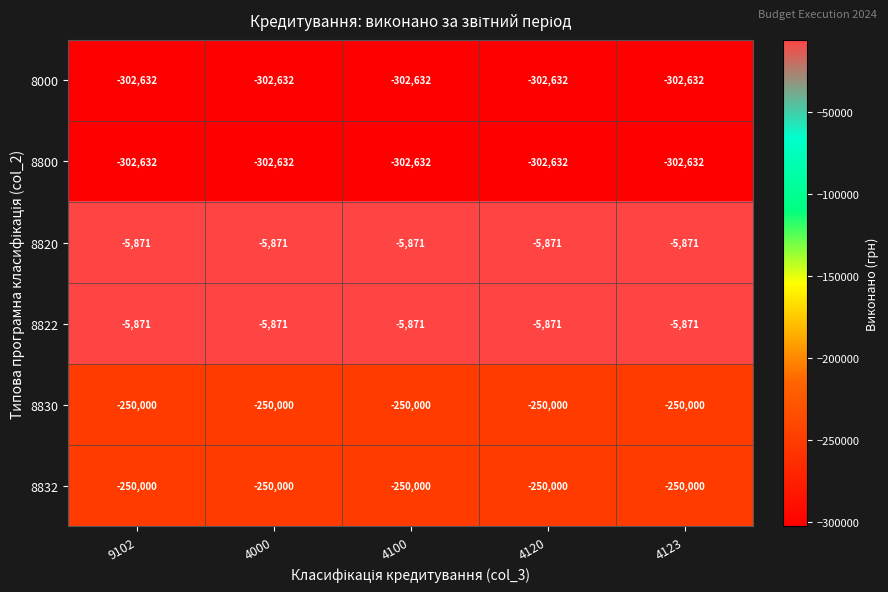

Is it true that 8822 equals -5871 at 4000?

True